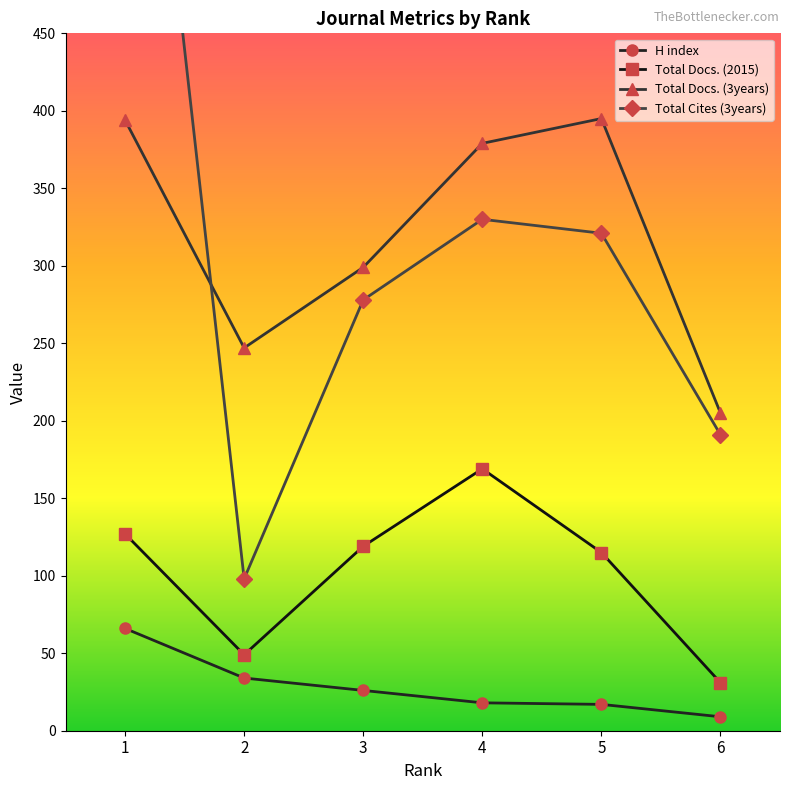

How many data points in H index are less than 26?

3